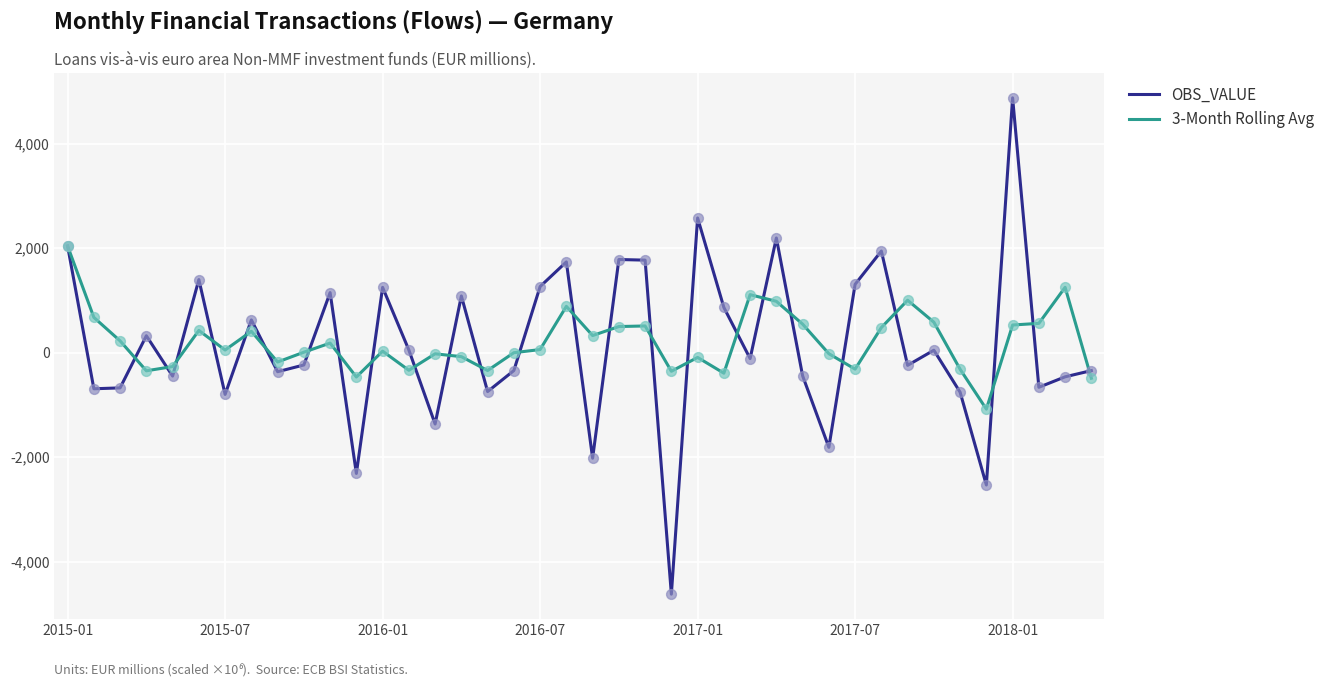

Which series has the largest range (max minus min)?

OBS_VALUE